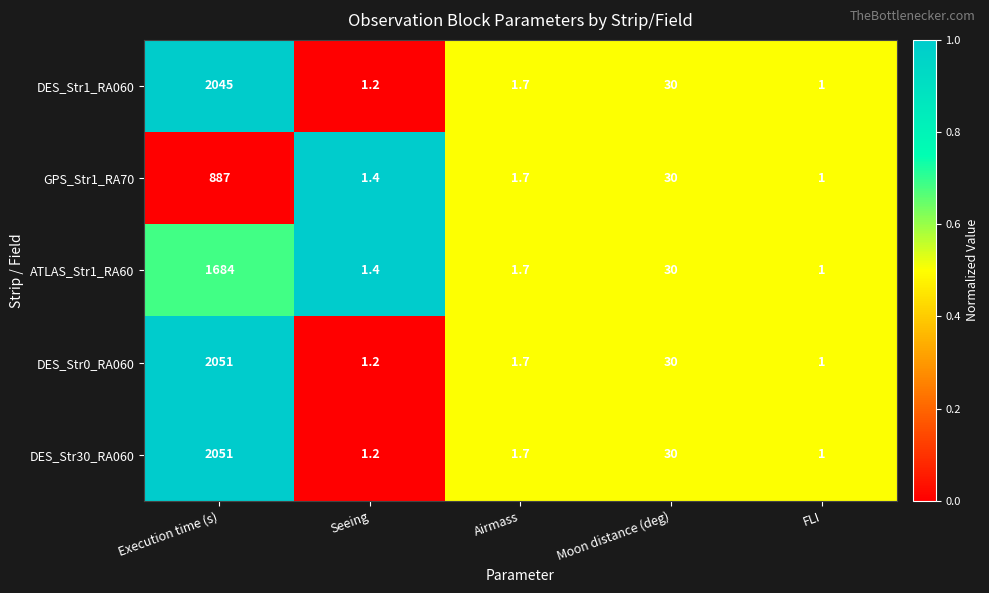

Which category has the highest value across all series?

Execution time (s)